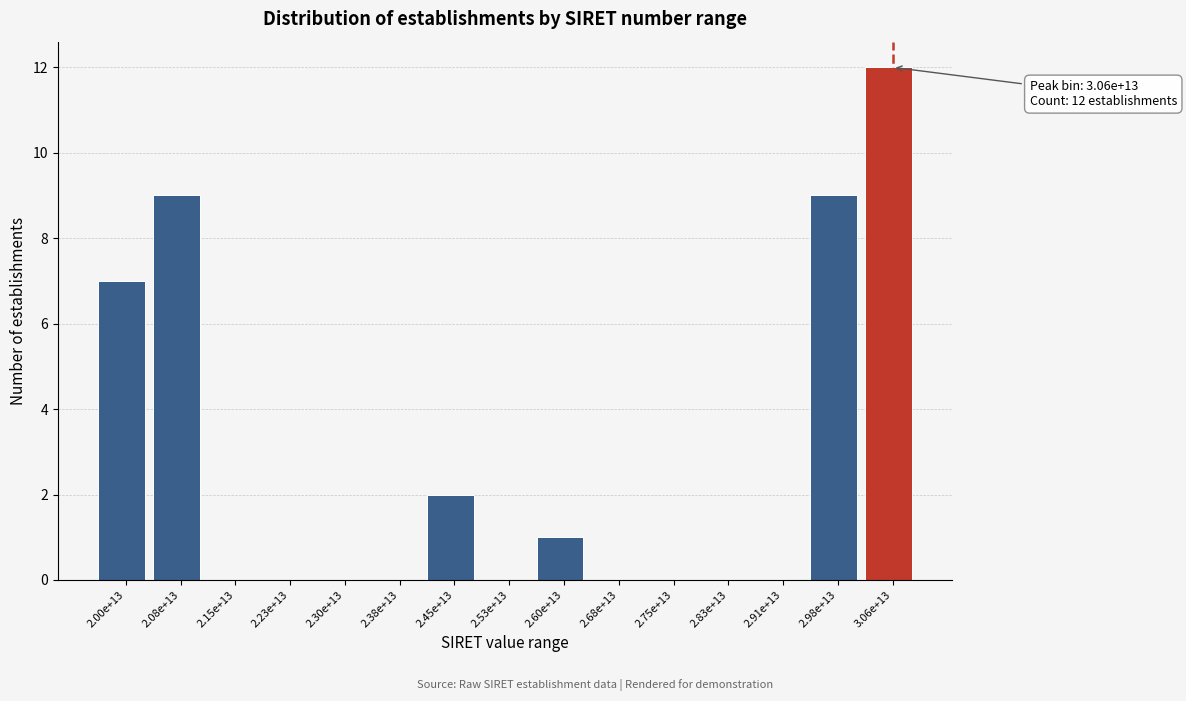

Reading left to right, what are all the values shown in this chart?

2.00e+13=7	2.08e+13=9	2.15e+13=0	2.23e+13=0	2.30e+13=0	2.38e+13=0	2.45e+13=2	2.53e+13=0	2.60e+13=1	2.68e+13=0	2.75e+13=0	2.83e+13=0	2.91e+13=0	2.98e+13=9	3.06e+13=12